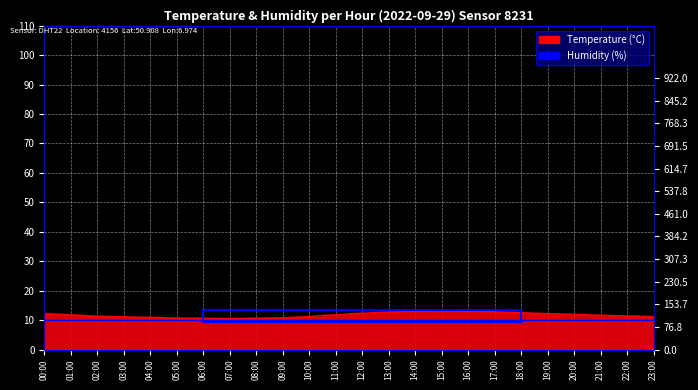

How many values are below 11?

6